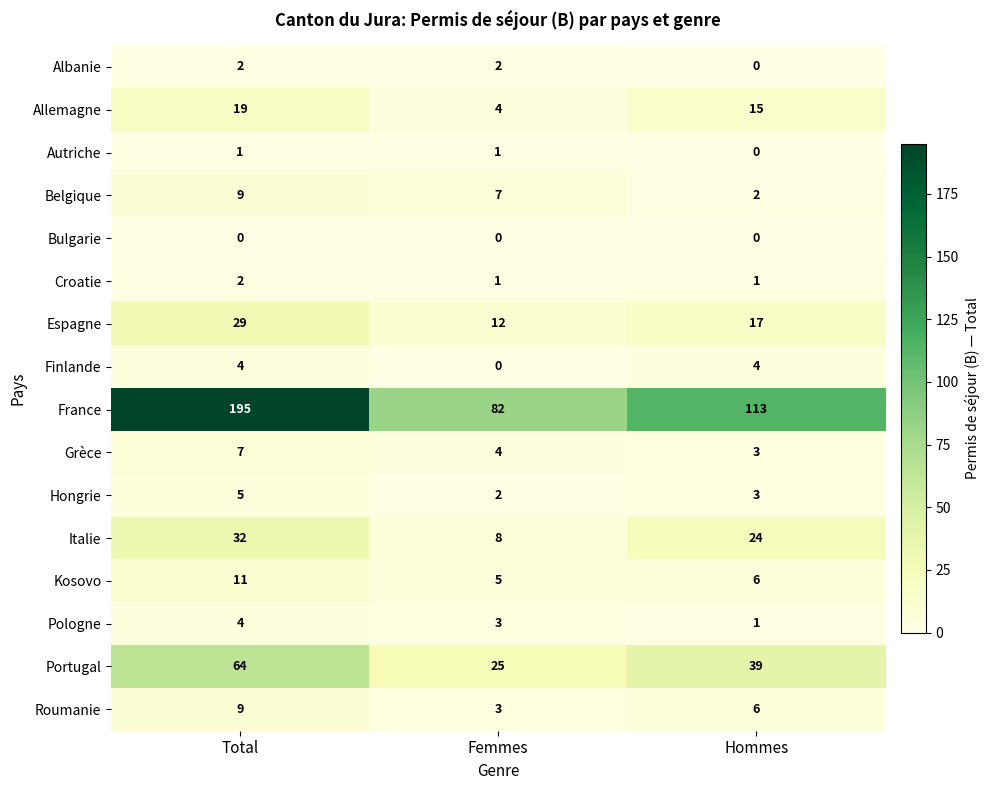

Where is Belgique nearest to the value 5?

Femmes